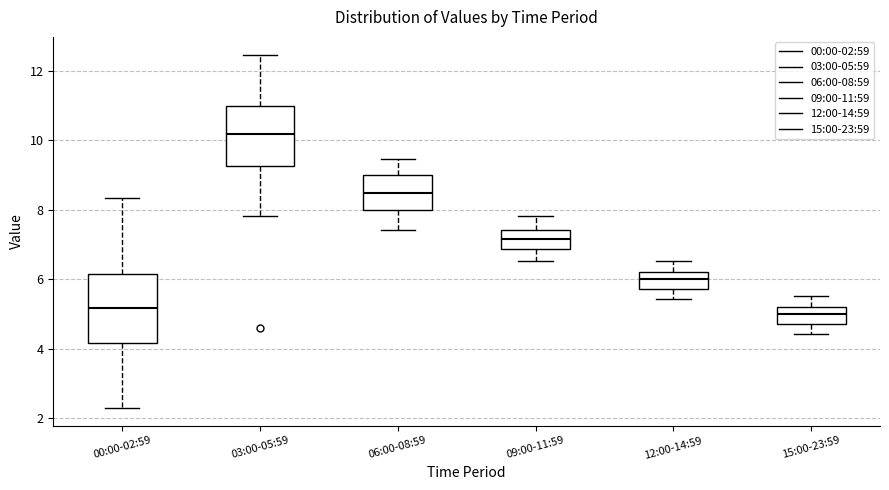

Comparing the boxes themselves (not the whiskers), which one is the tallest?

00:00-02:59